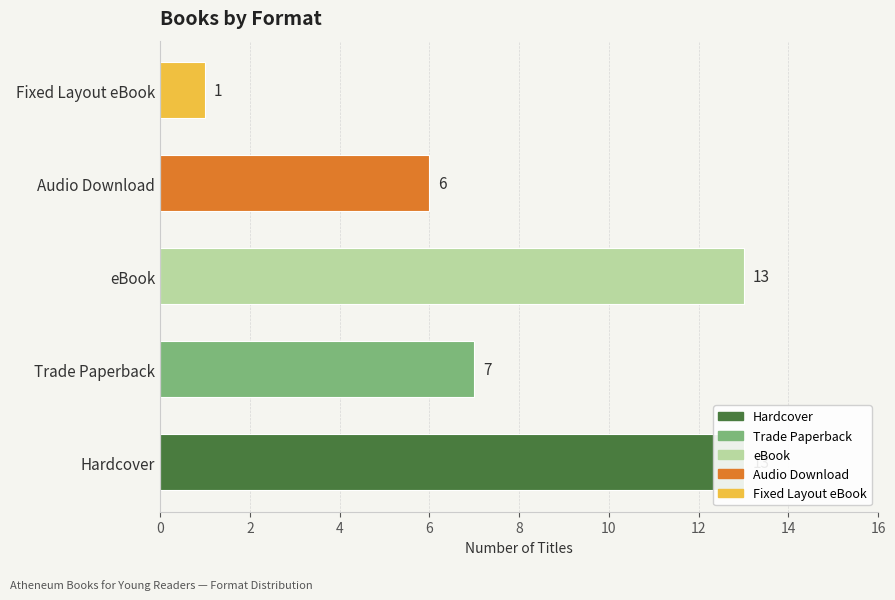

What is the difference between the maximum and minimum values?

12